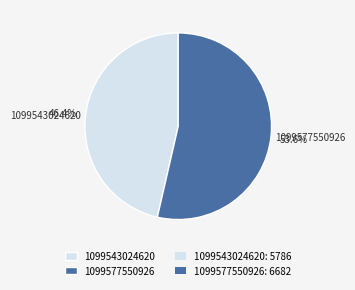

How many slices are in this pie chart?

2